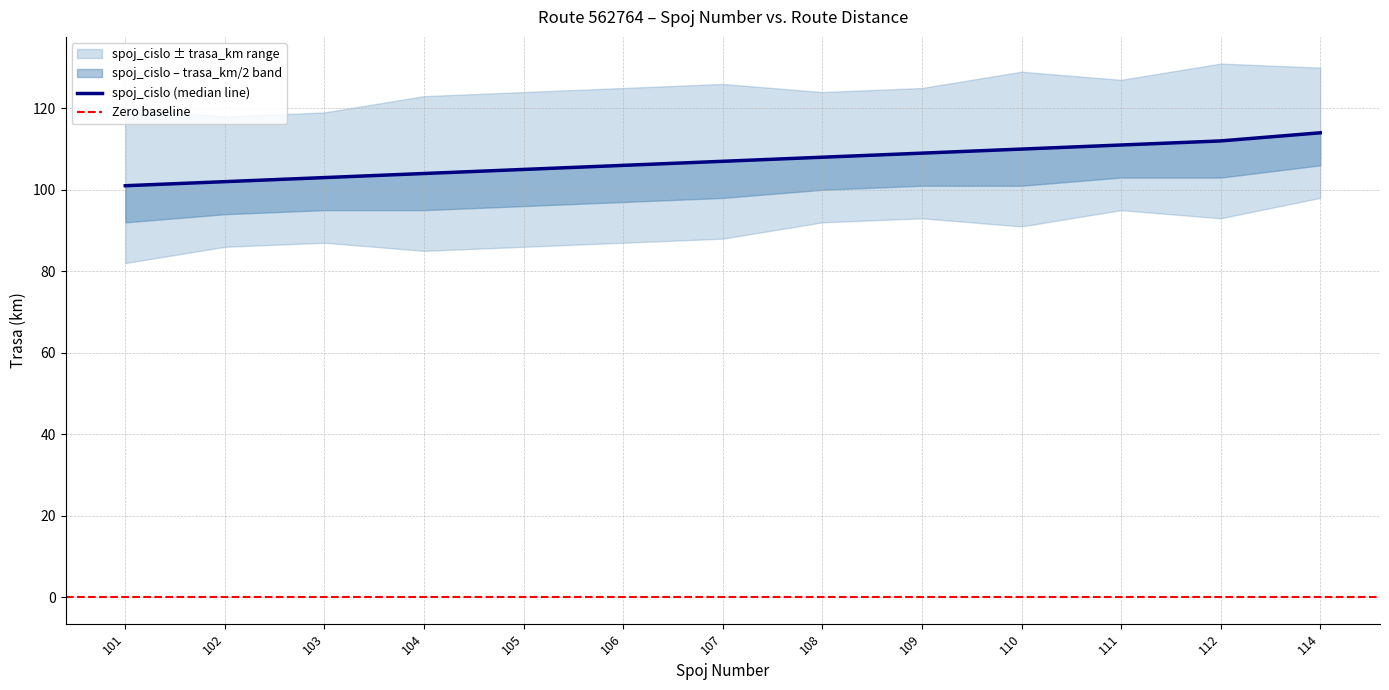

What is the change in value from 104 to 109?

+5